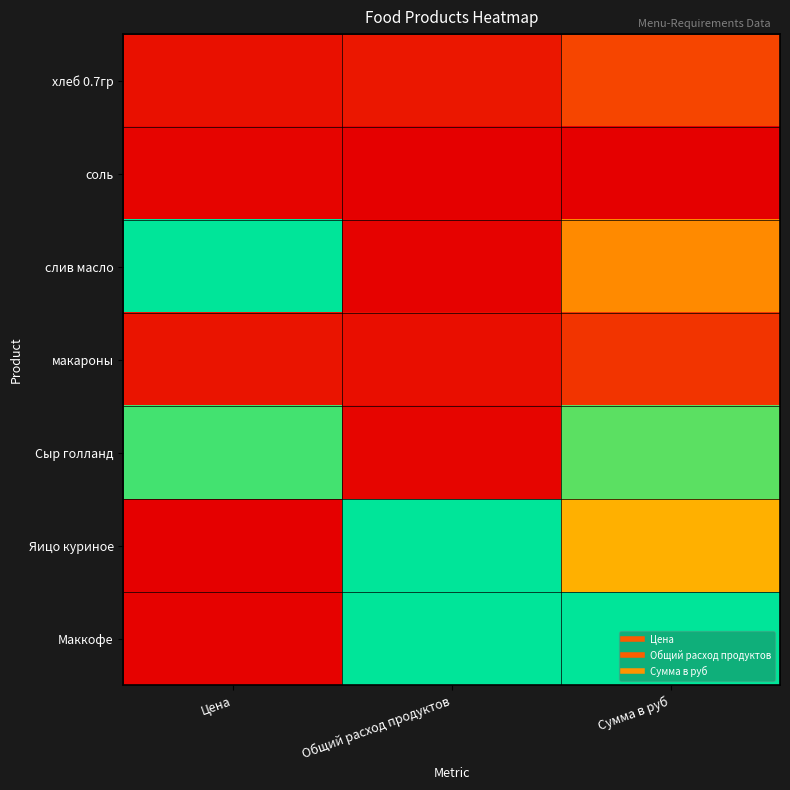

At how many categories does at least one series exceed 0?

3